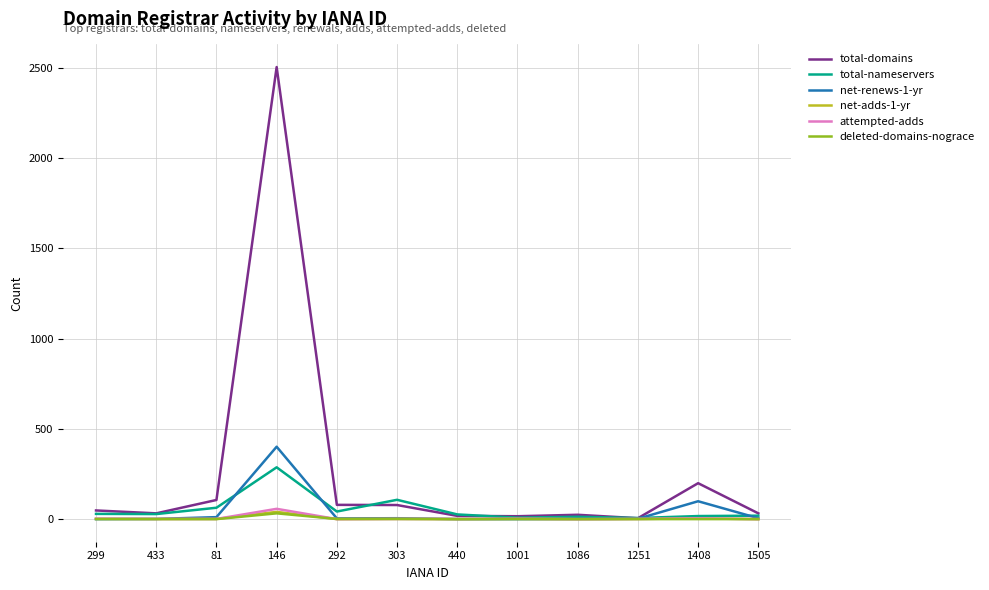

Which series has the largest total across all categories?

total-domains